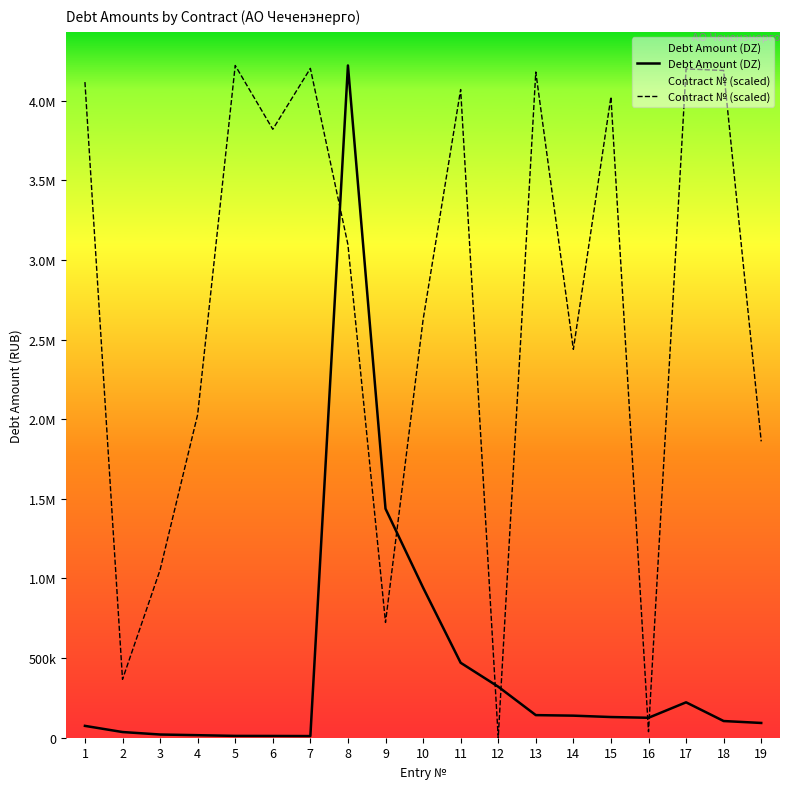

Rank the series by their average value, from highest to lowest.

Contract № (scaled), Debt Amount (DZ)